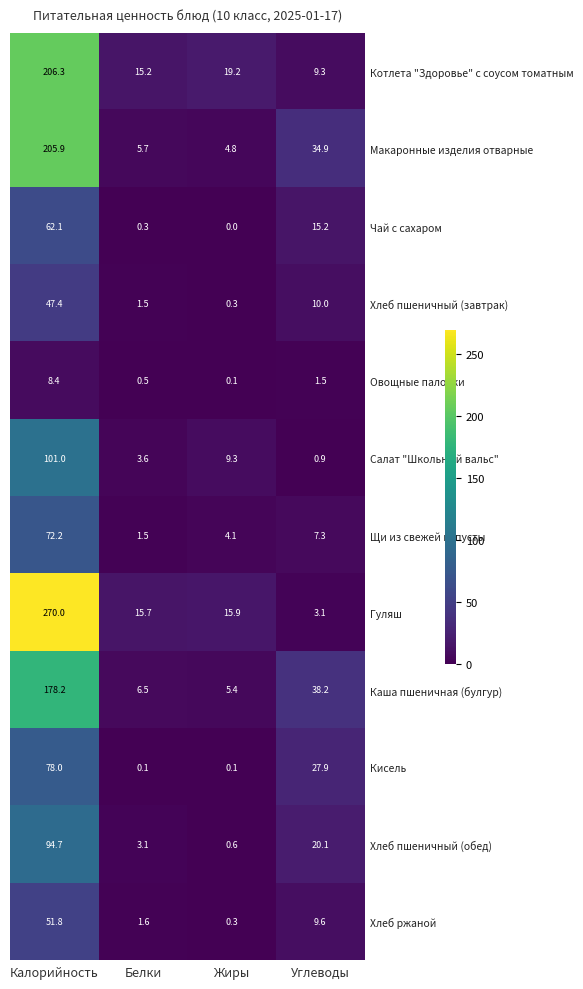

The value of Хлеб ржаной at Калорийность is 27.9. True or false?

False